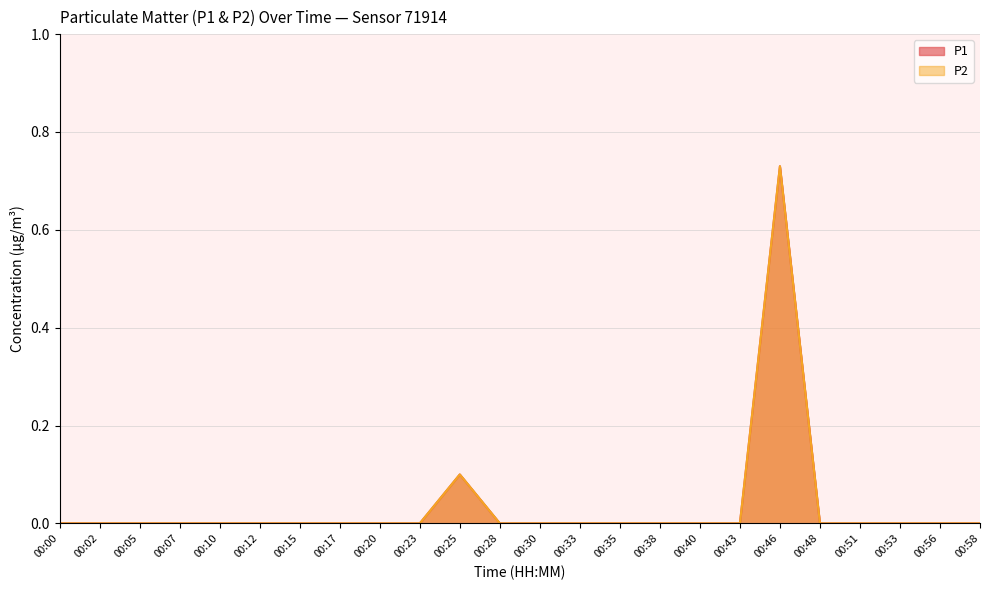

Between 00:43 and 00:07, which is larger?

00:43